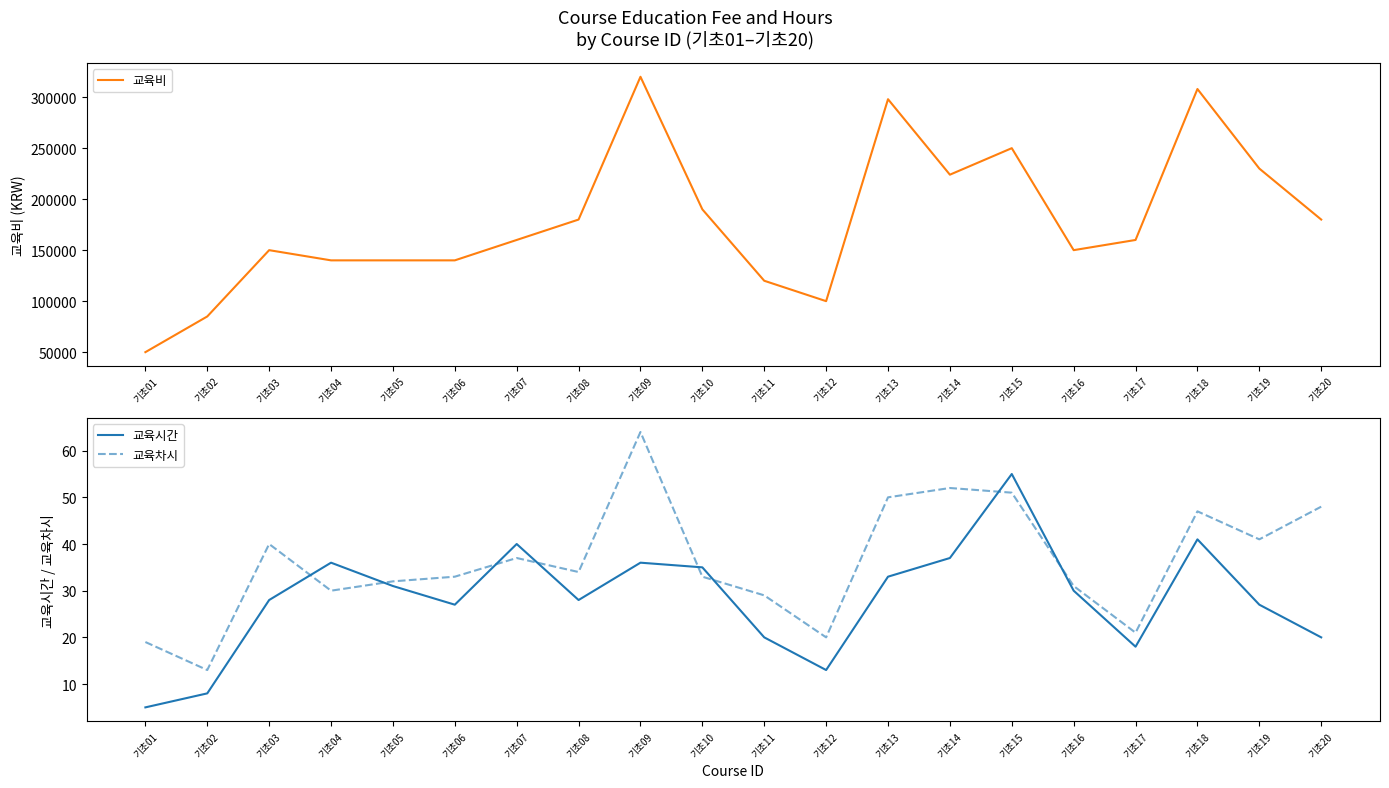

What is the maximum value for 교육차시?

64